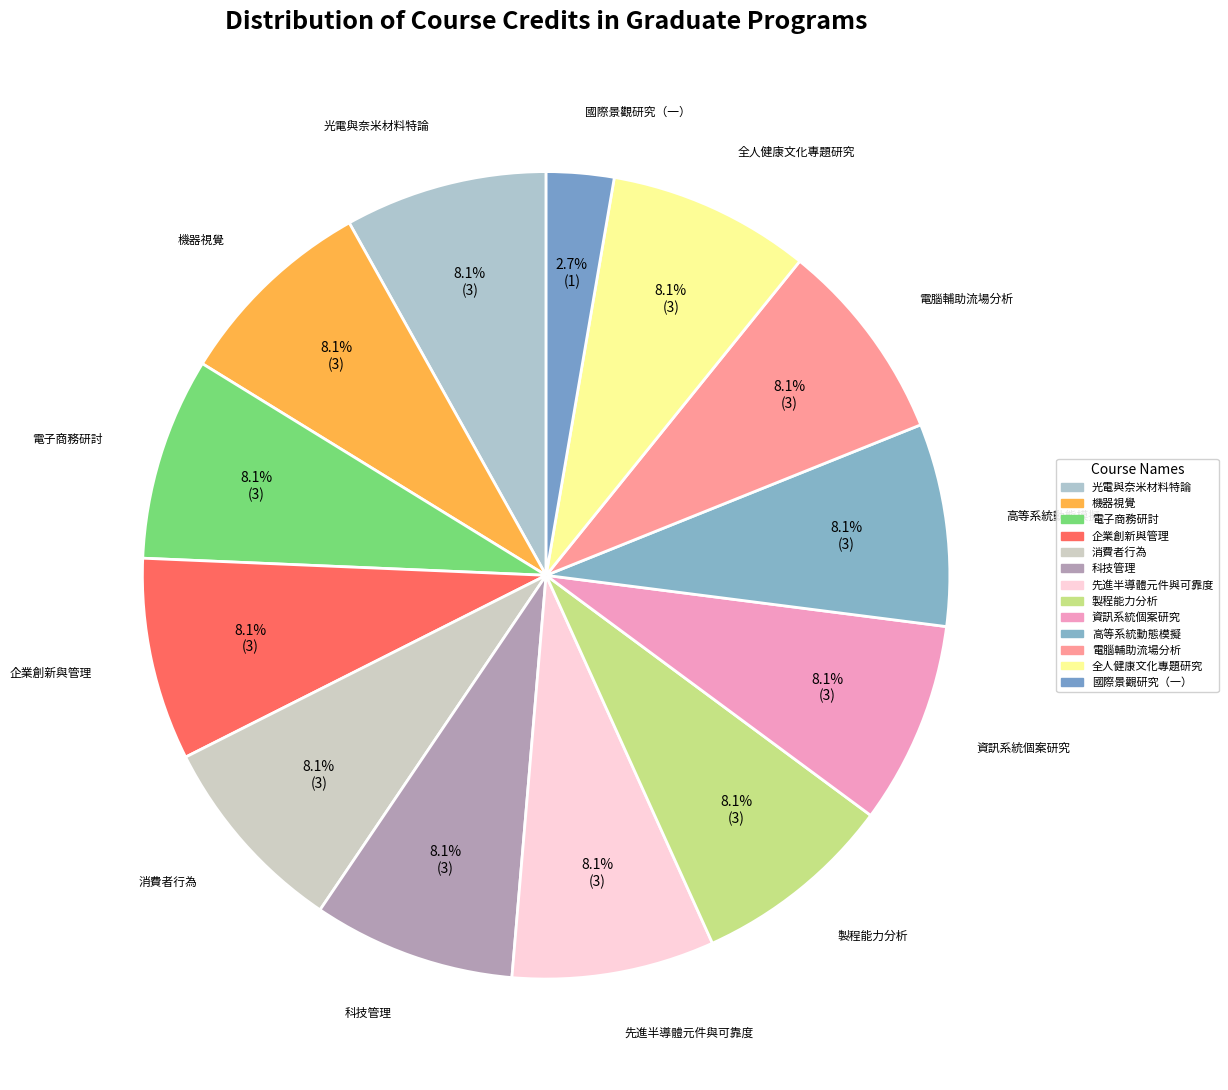

How many slices are in this pie chart?

13